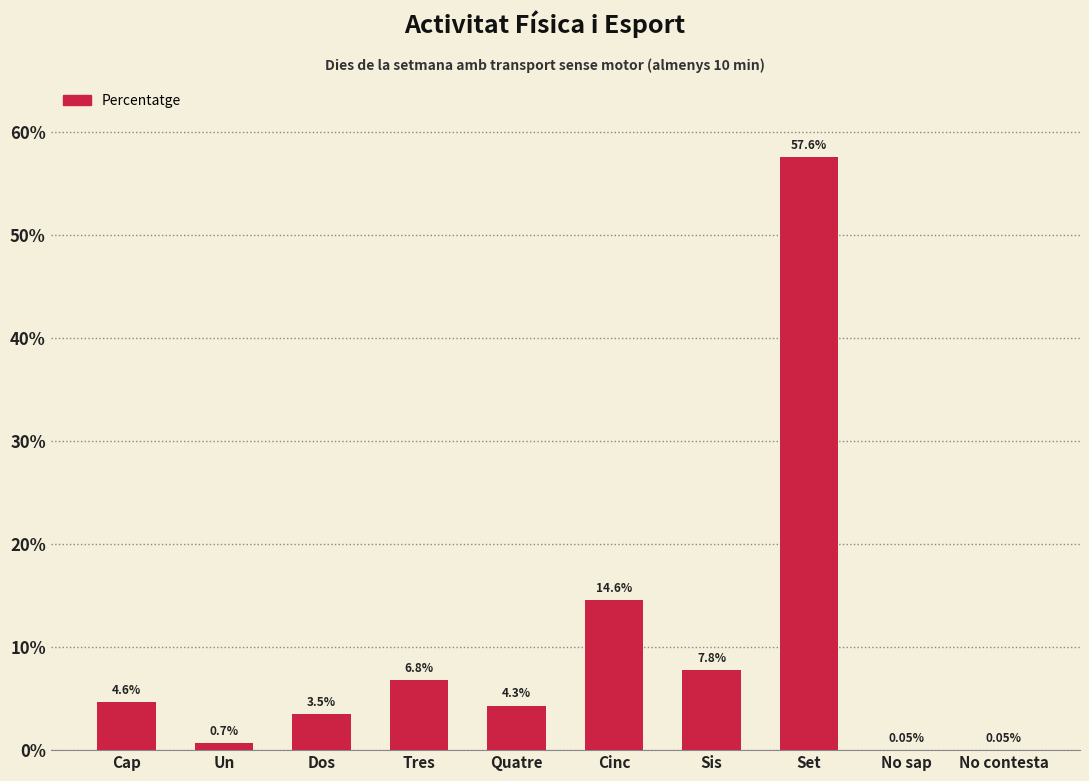

Which category has the highest value across all series?

Set